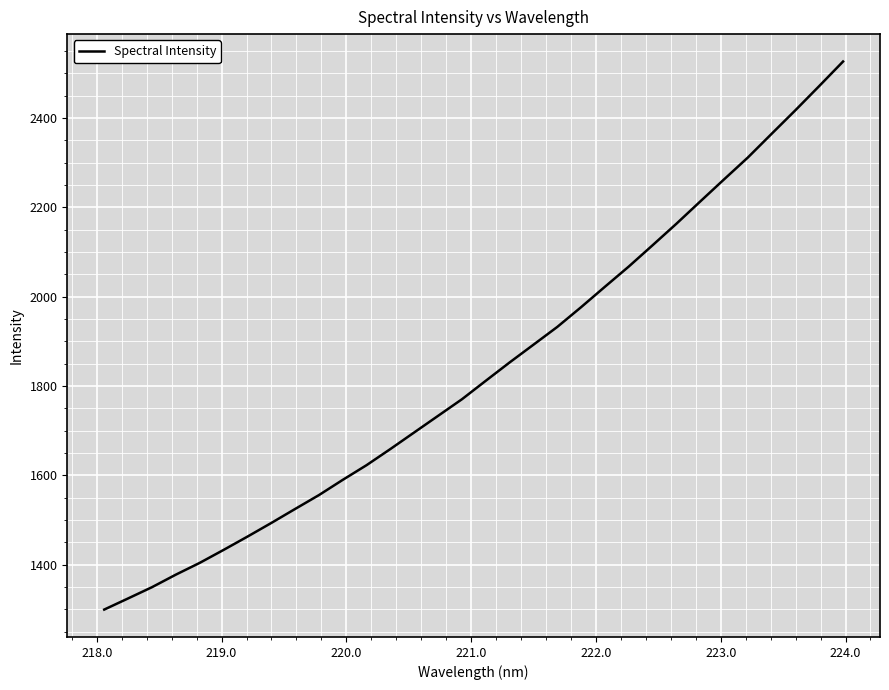

Reading right to left, what are all the values shown in this chart?

2526.7	2471.8	2417.7	2364.8	2311.6	2262.7	2213.2	2163.3	2115.2	2067.5	2022.3	1976.5	1932.3	1892.5	1852.7	1811.7	1770.3	1733.2	1696.1	1658.9	1622.7	1589.8	1555.6	1524.5	1493.1	1462.5	1432.7	1403.7	1377.4	1349.3	1324.1	1299.2